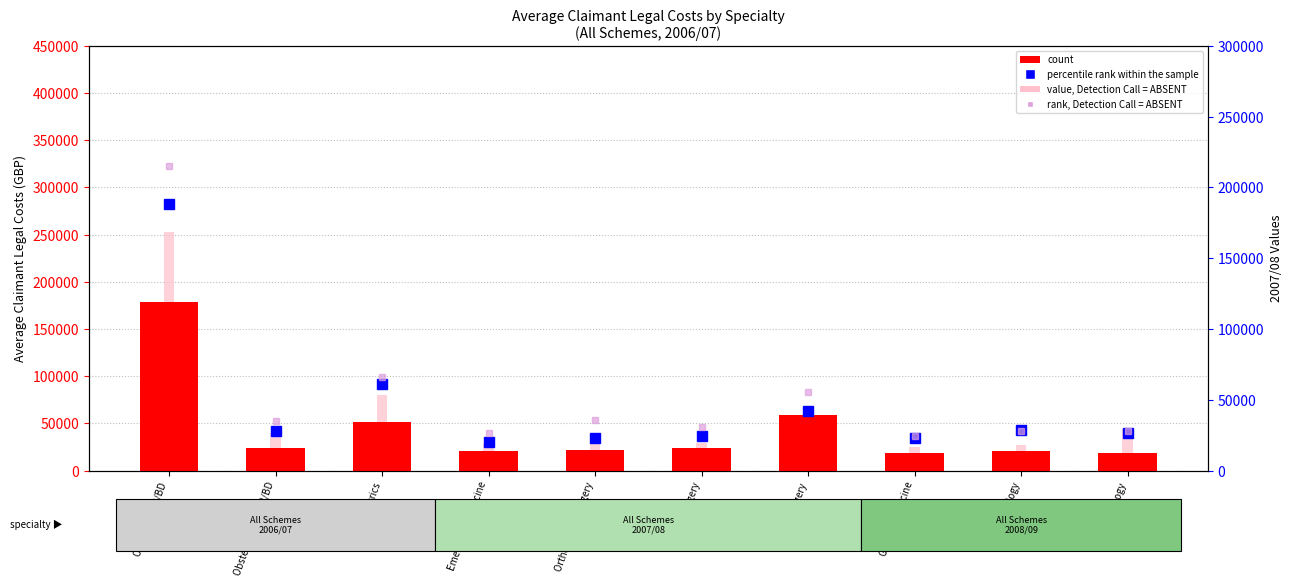

What is the difference between the maximum and minimum values in the percentile rank within the sample series?

168502.7